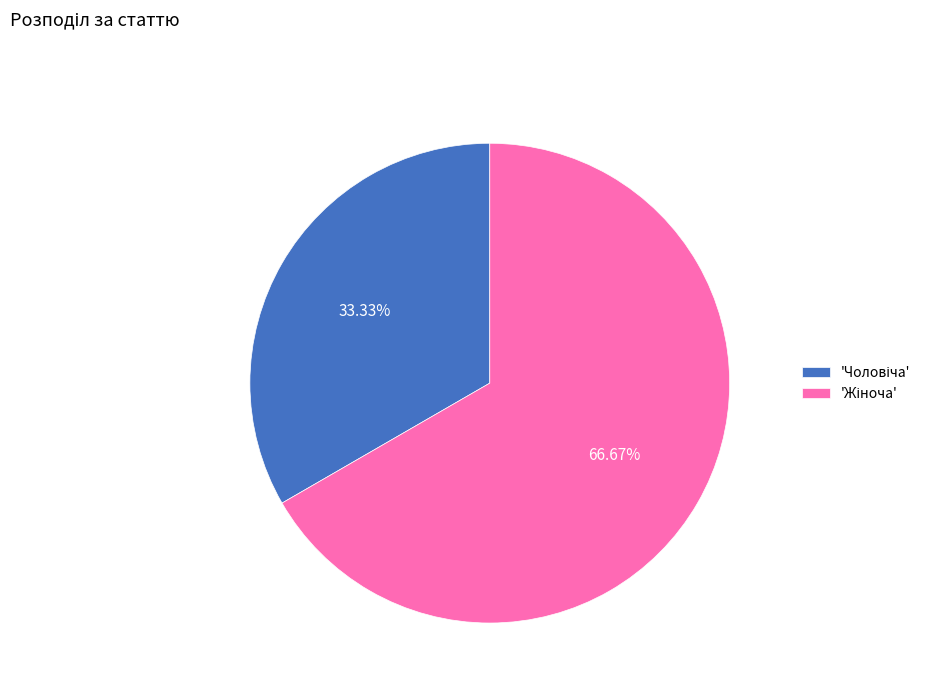

Does any single category account for the majority?

Yes